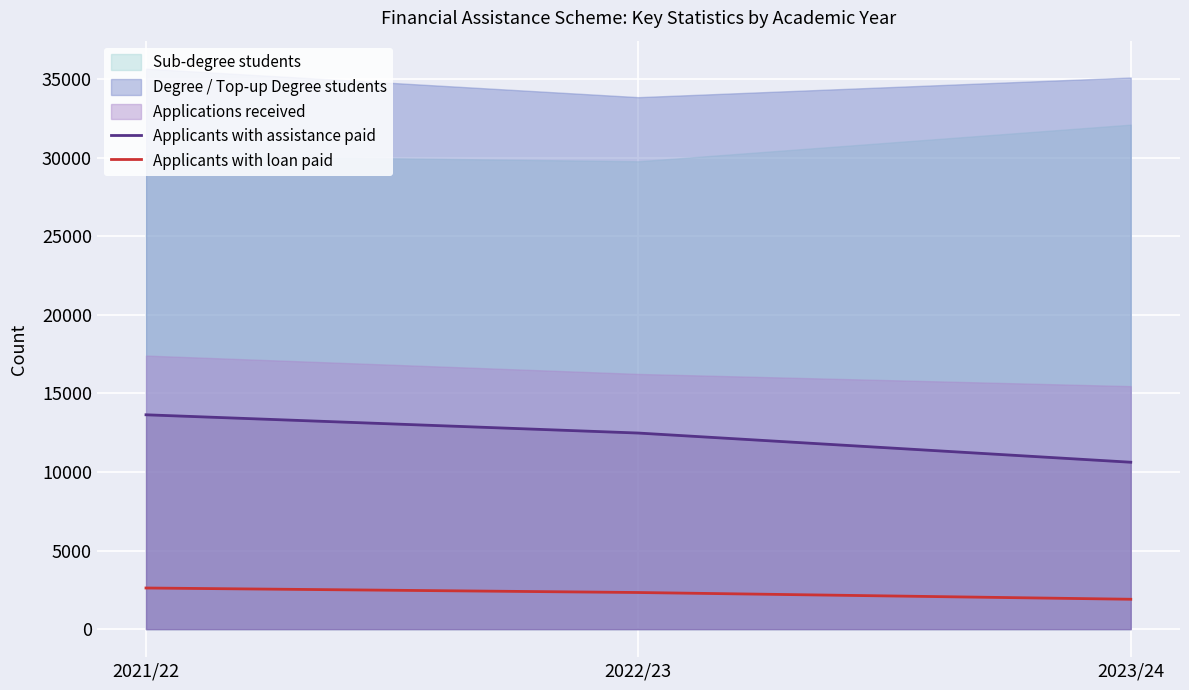

Rank the categories by Applicants with assistance paid value from lowest to highest.

2023/24, 2022/23, 2021/22